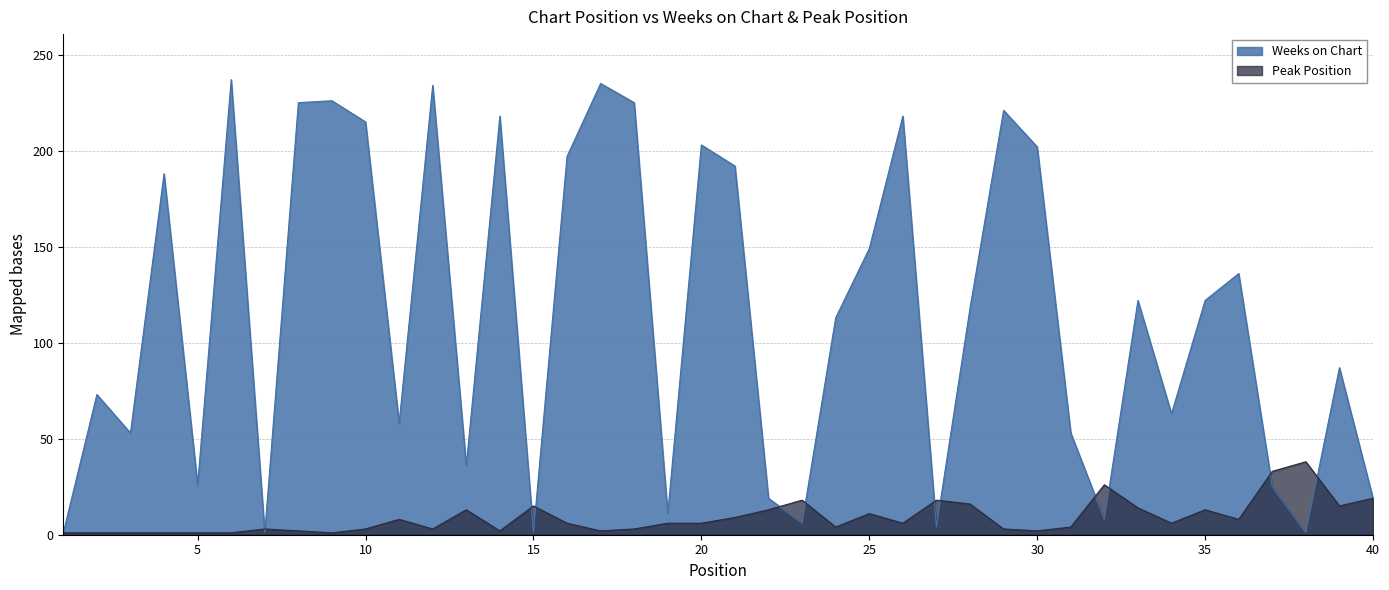

What is the difference between the maximum and minimum values in the Peak Position series?

37